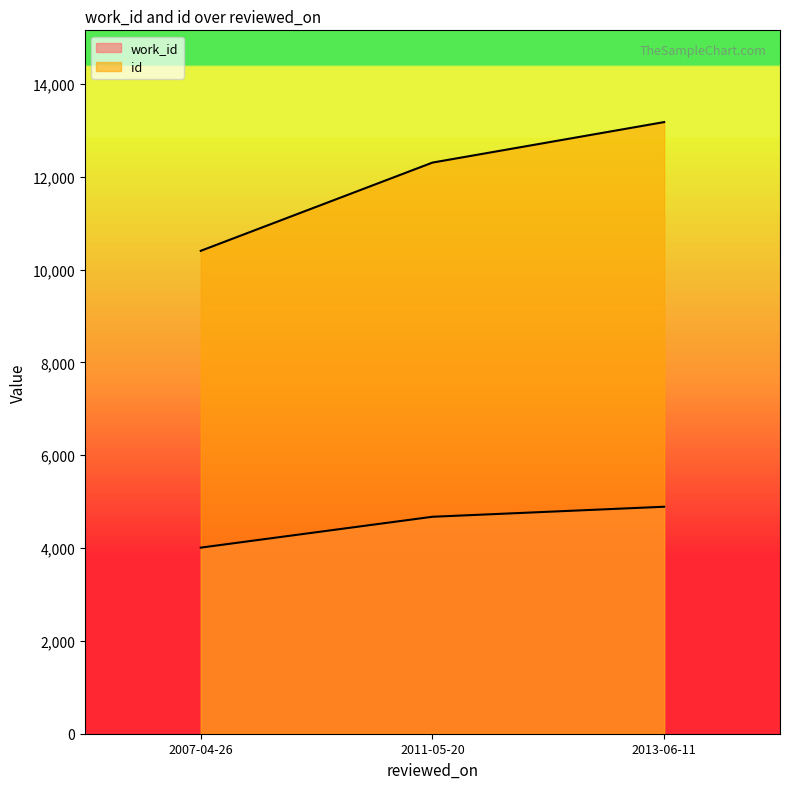

How many lines are shown in the chart?

2